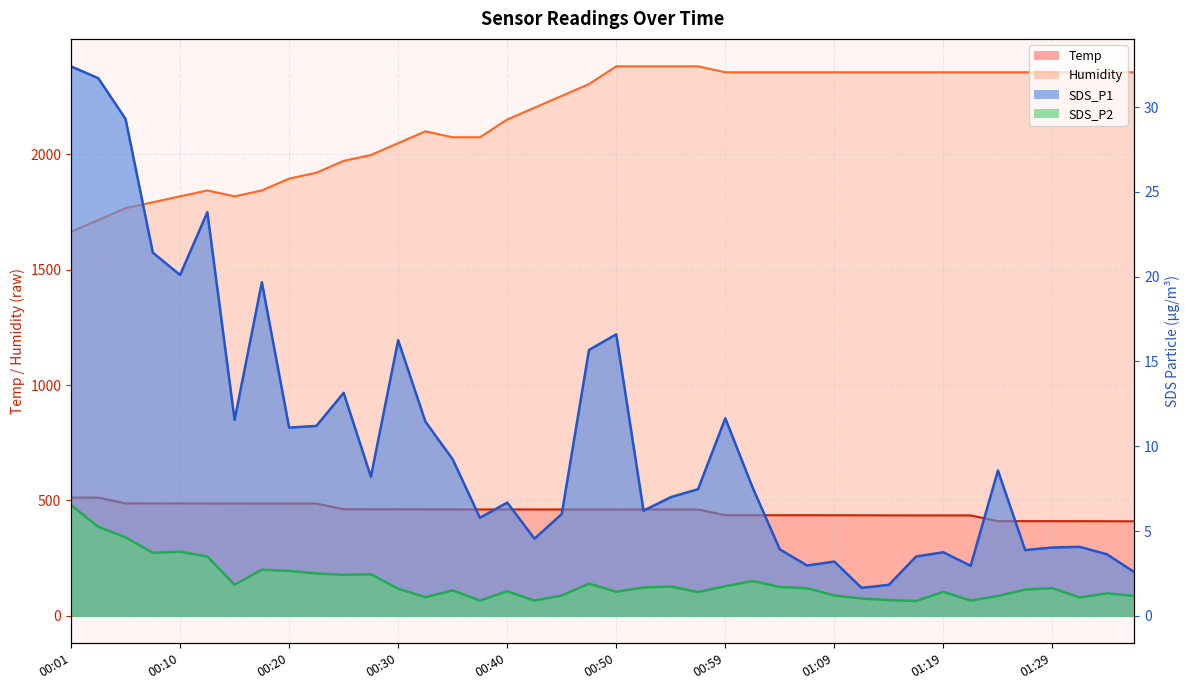

What is the difference between the maximum and minimum values in the SDS_P1 line series?

30.8